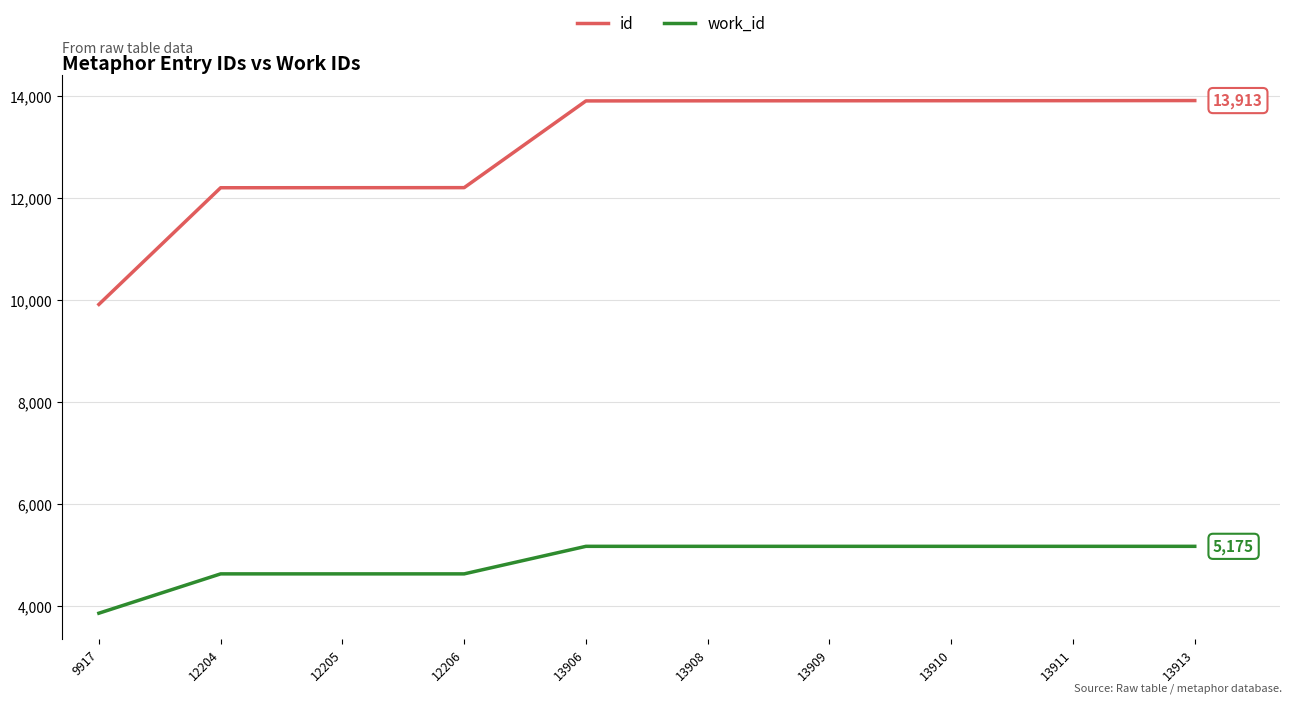

How many work_id values are between 4635 and 5175?

9